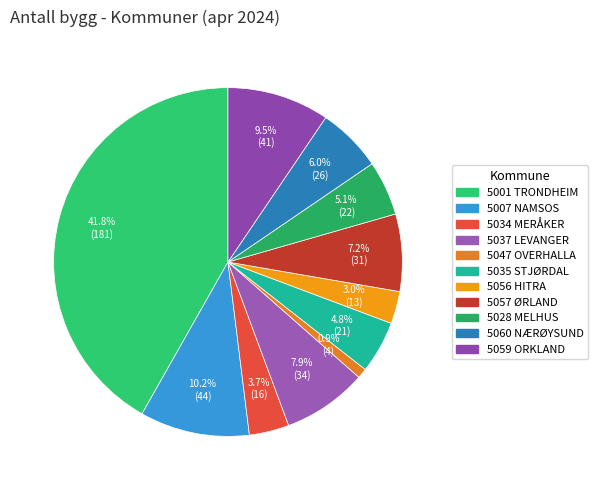

To the nearest percent, what is the difference between the largest and smallest slice percentages?

41%